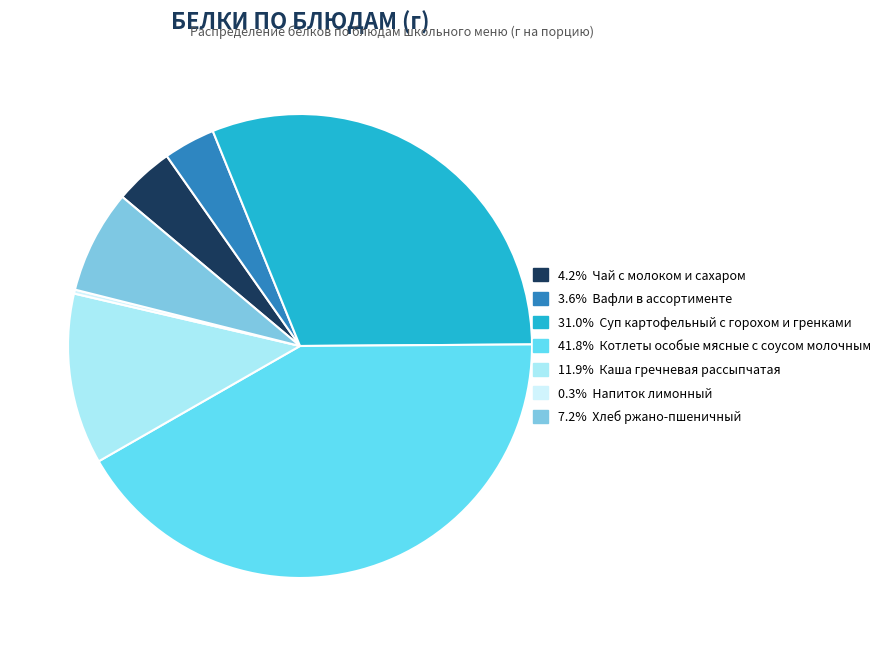

Is there a majority slice in this chart?

No